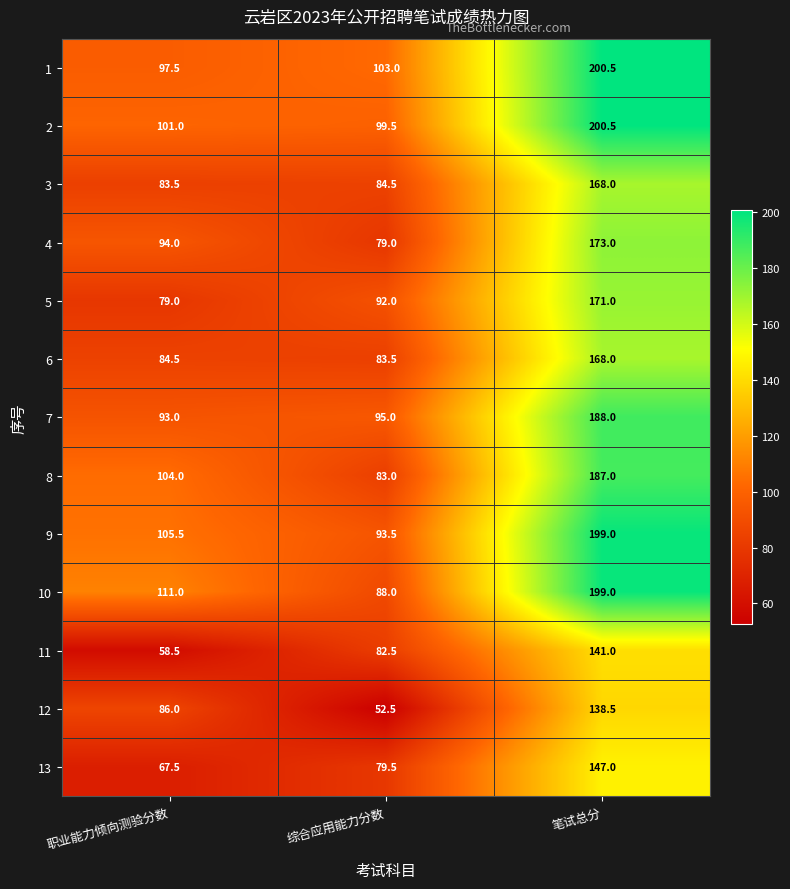

Where does the 13 series first go above 79?

综合应用能力分数